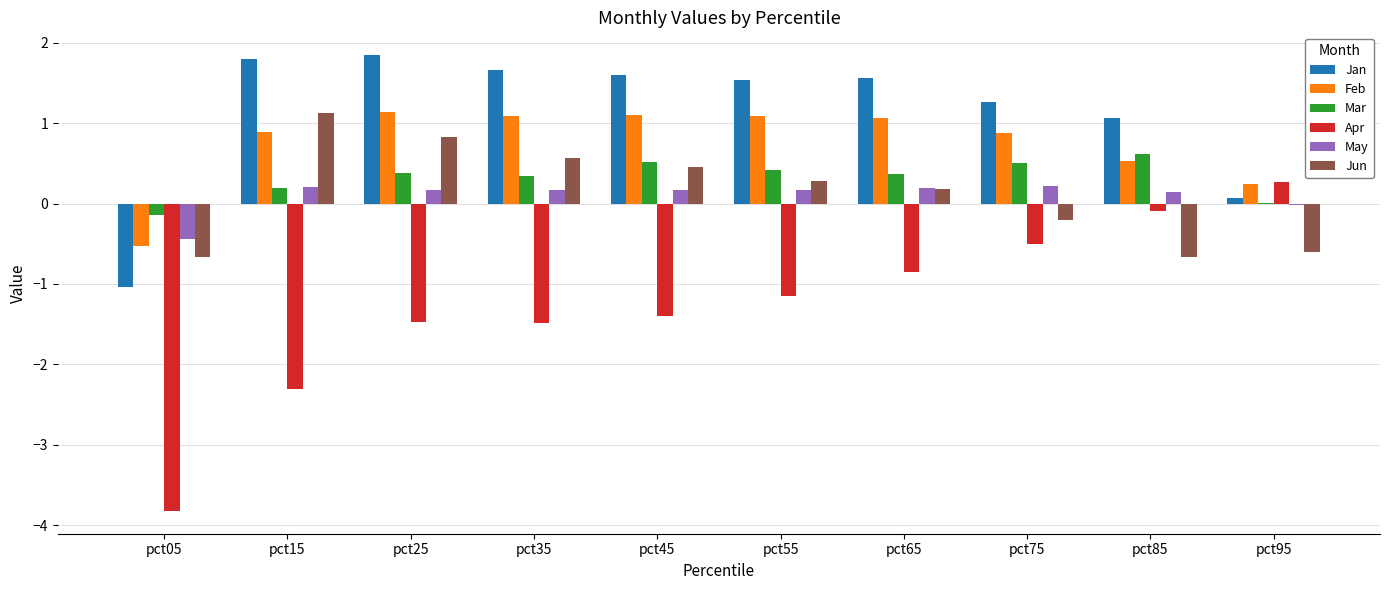

Are the bars grouped side by side (vs. stacked)?

Yes